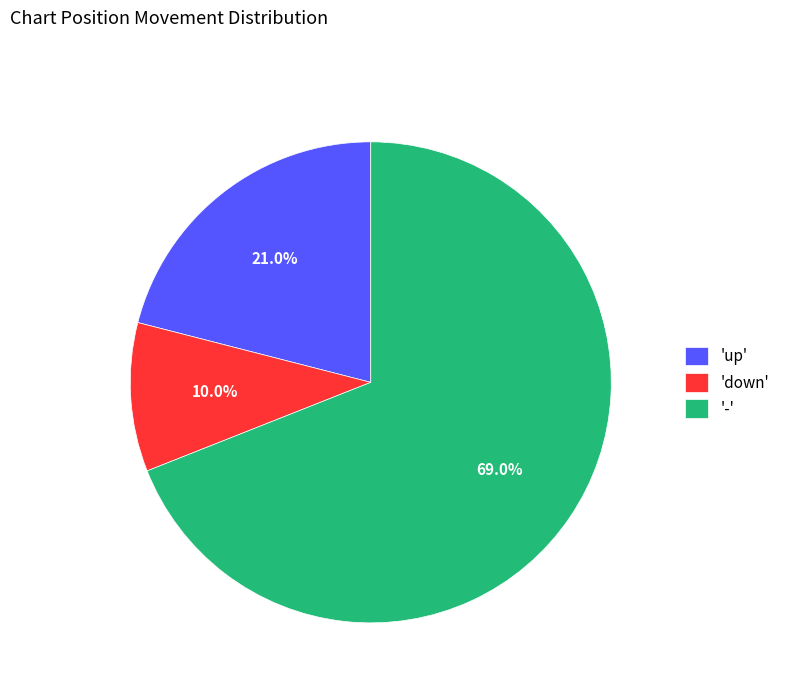

How much of the chart is everything except 'up'?

79.0%